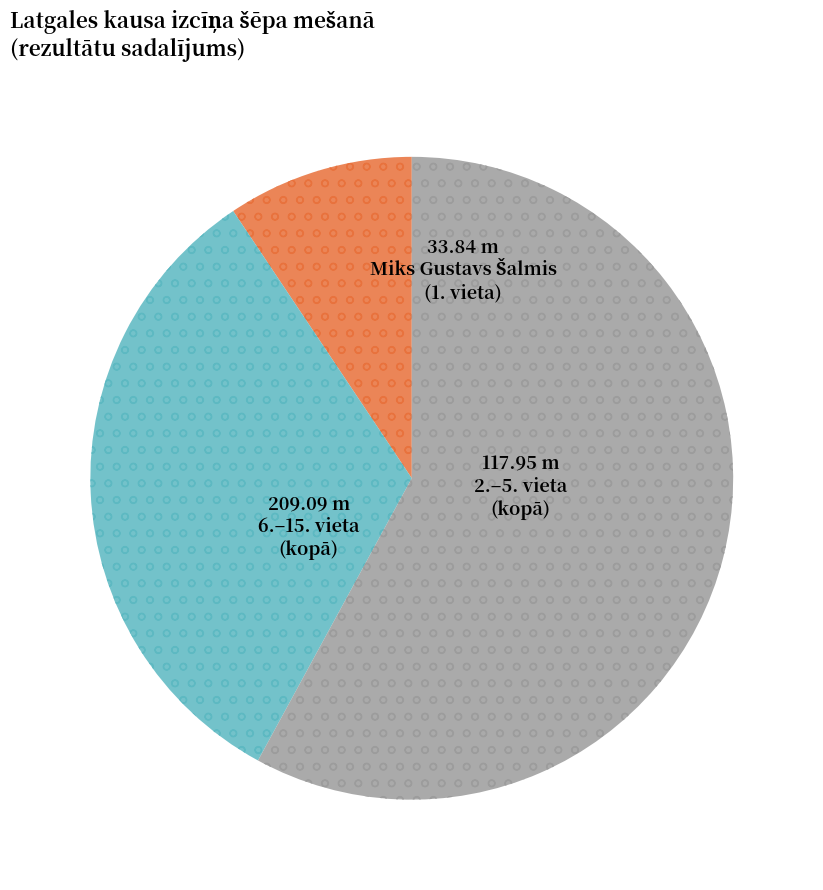

Is there a majority slice in this chart?

Yes